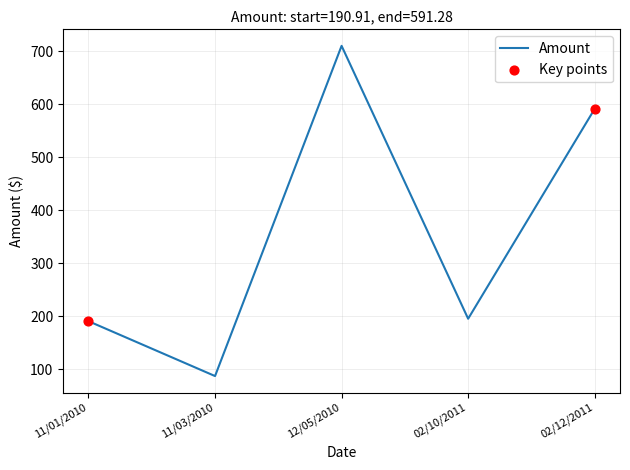

What is the ratio of the value at 12/05/2010 to the value at 11/01/2010?

3.7